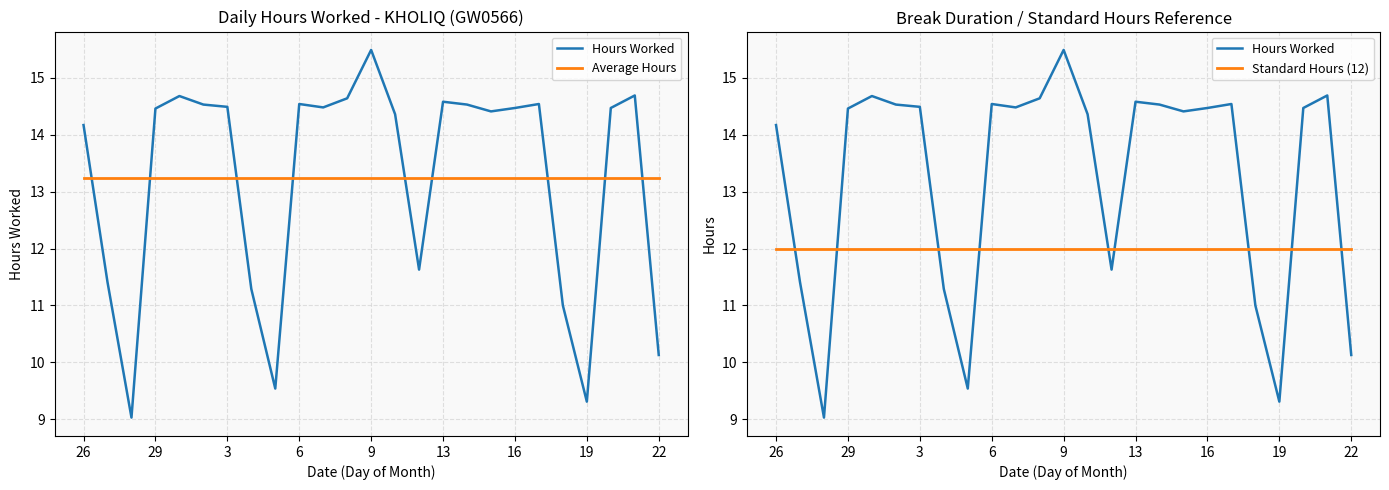

Is it true that Standard Hours (12) equals 12.0 at 29?

True